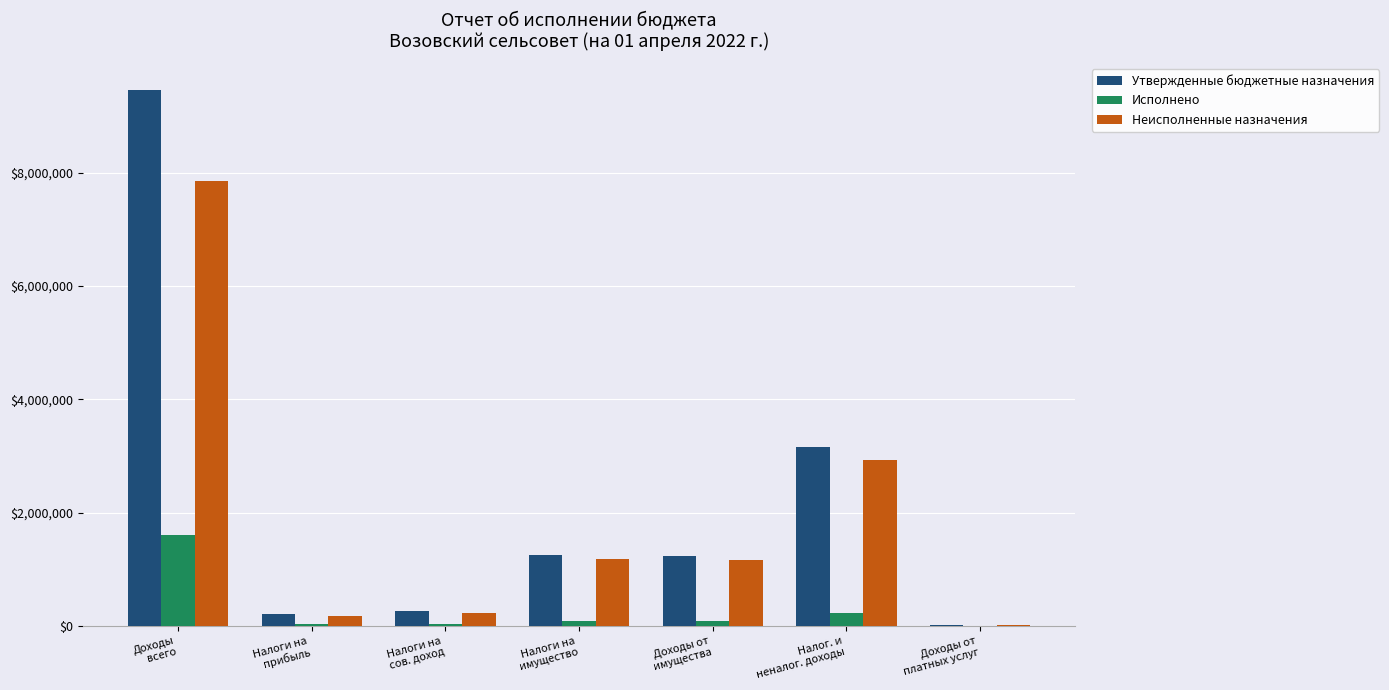

Where does the Исполнено series first go above 80533?

Доходы
всего